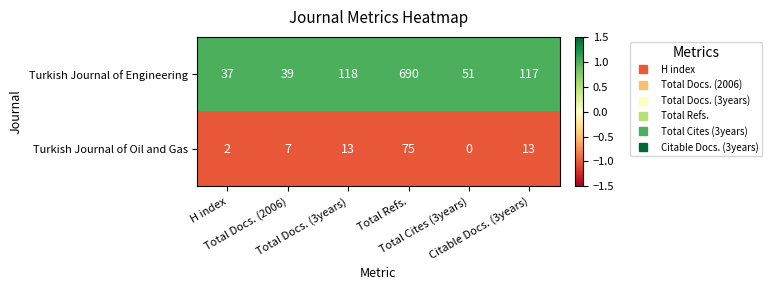

Which series changed the most between Total Cites (3years) and Citable Docs. (3years)?

Turkish Journal of Engineering